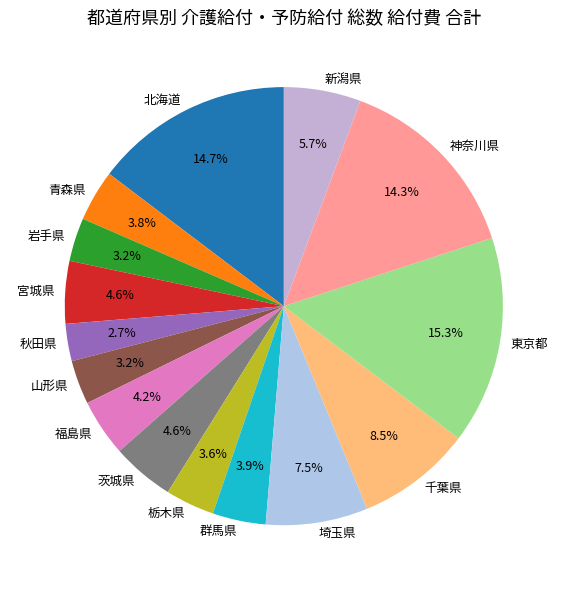

Which has a higher value, 東京都 or 栃木県?

東京都